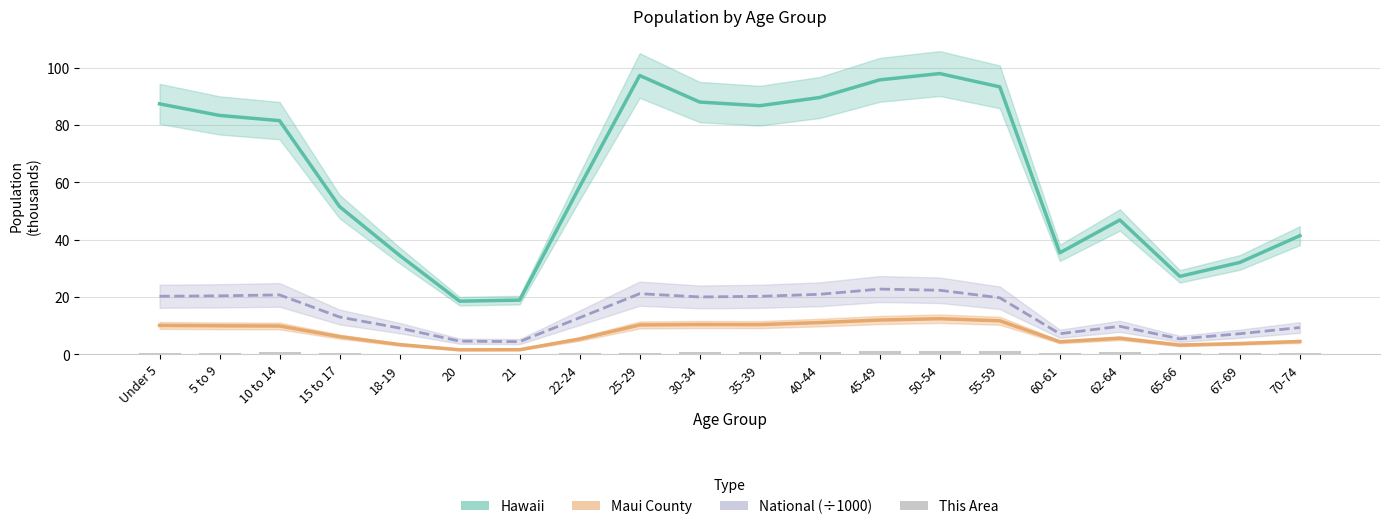

Reading left to right, transcribe all the data shown in this chart.

Hawaii: Under 5=87.4	5 to 9=83.4	10 to 14=81.5	15 to 17=51.5	18-19=34.5	20=18.5	21=18.9	22-24=58.5	25-29=97.3	30-34=88.0	35-39=86.8	40-44=89.6	45-49=95.8	50-54=98.0	55-59=93.3	60-61=35.4	62-64=46.8	65-66=27.1	67-69=32.0	70-74=41.4
Maui County: Under 5=10.0	5 to 9=9.9	10 to 14=9.8	15 to 17=6.1	18-19=3.3	20=1.5	21=1.5	22-24=5.3	25-29=10.2	30-34=10.3	35-39=10.3	40-44=11.0	45-49=11.9	50-54=12.4	55-59=11.6	60-61=4.3	62-64=5.5	65-66=3.1	67-69=3.7	70-74=4.4
National (÷1000): Under 5=20.2	5 to 9=20.3	10 to 14=20.7	15 to 17=13.0	18-19=9.1	20=4.5	21=4.4	22-24=12.7	25-29=21.1	30-34=20.0	35-39=20.2	40-44=20.9	45-49=22.7	50-54=22.3	55-59=19.7	60-61=7.1	62-64=9.7	65-66=5.3	67-69=7.1	70-74=9.3
This Area: Under 5=0.5	5 to 9=0.6	10 to 14=0.6	15 to 17=0.4	18-19=0.2	20=0.1	21=0.1	22-24=0.3	25-29=0.6	30-34=0.6	35-39=0.6	40-44=0.7	45-49=0.9	50-54=1.1	55-59=1.2	60-61=0.5	62-64=0.6	65-66=0.4	67-69=0.4	70-74=0.4